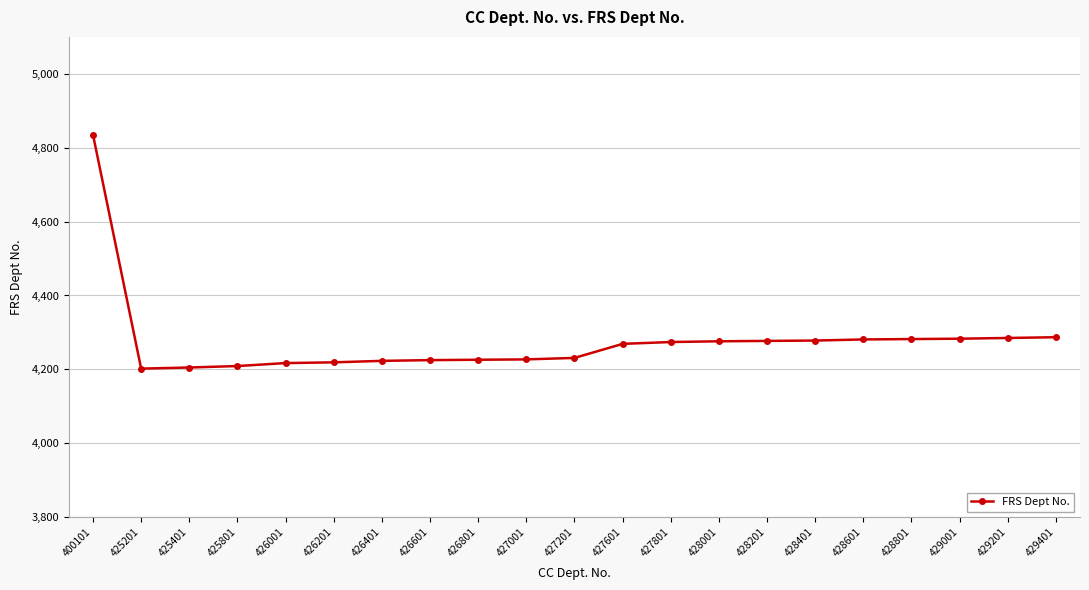

True or false: the data shows 1364 at 428401.

False